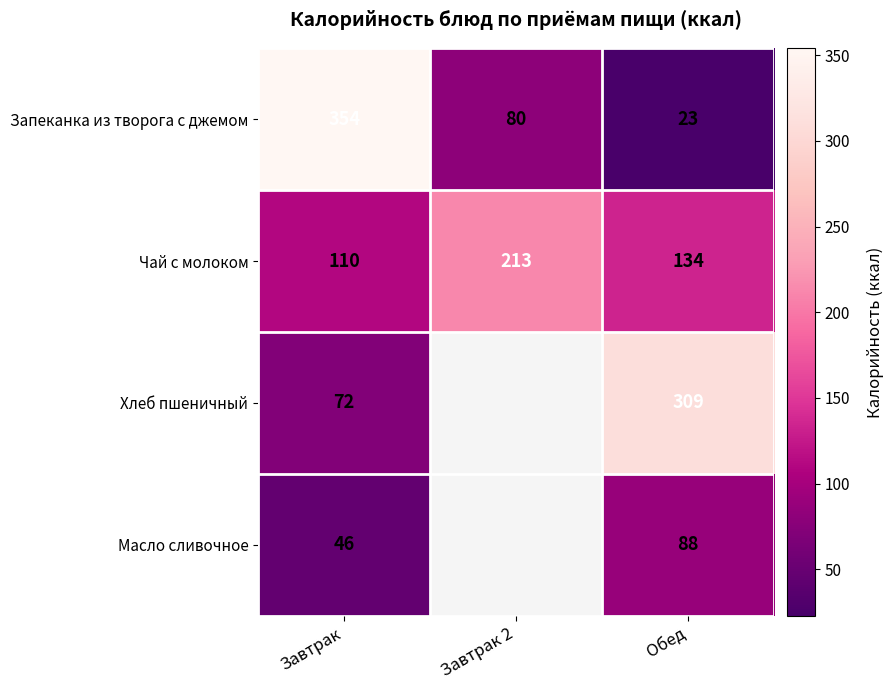

Between Завтрак 2 and Обед, which is larger?

Завтрак 2